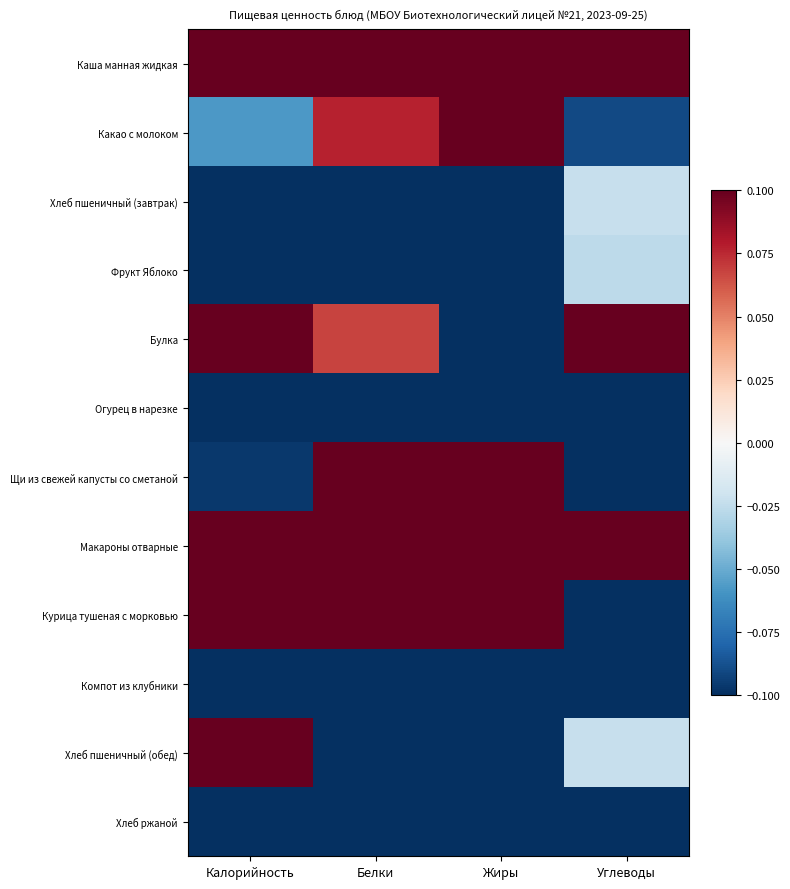

Between Калорийность and Белки, which is larger?

Калорийность